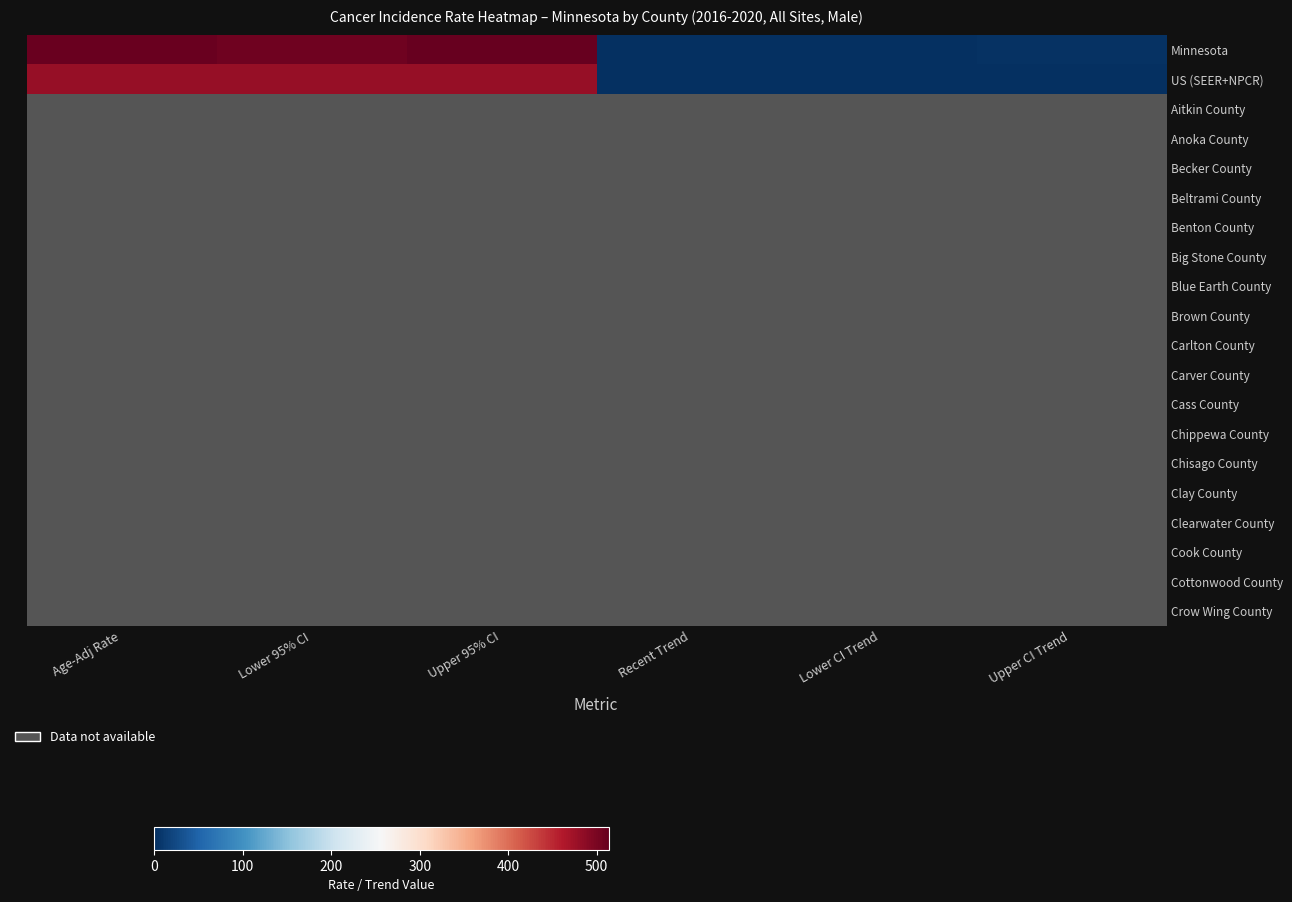

The value of Cottonwood County at Upper 95% CI is 1.8. True or false?

False